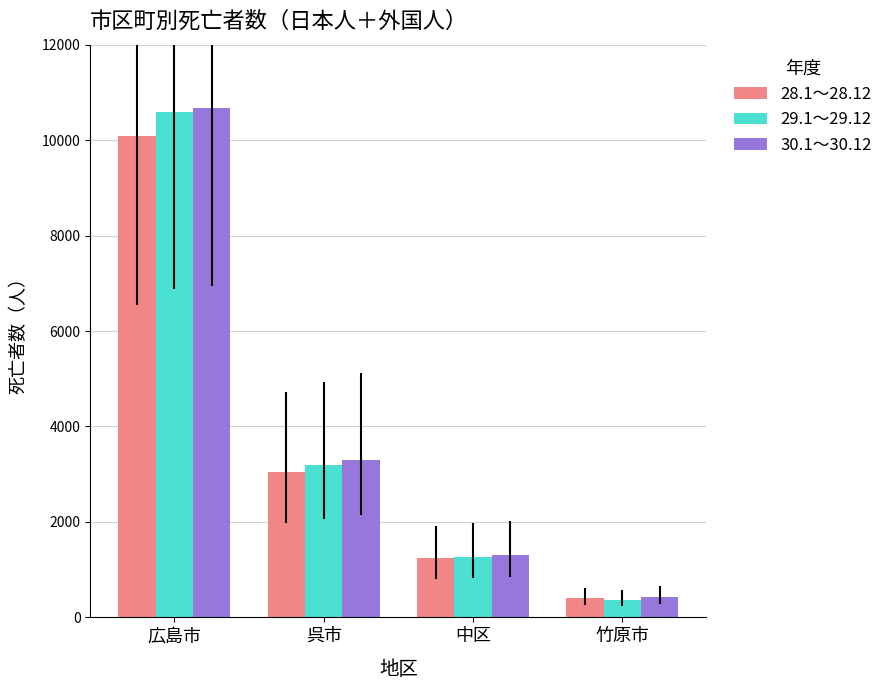

What are all the series names shown in the legend?

28.1～28.12, 29.1～29.12, 30.1～30.12